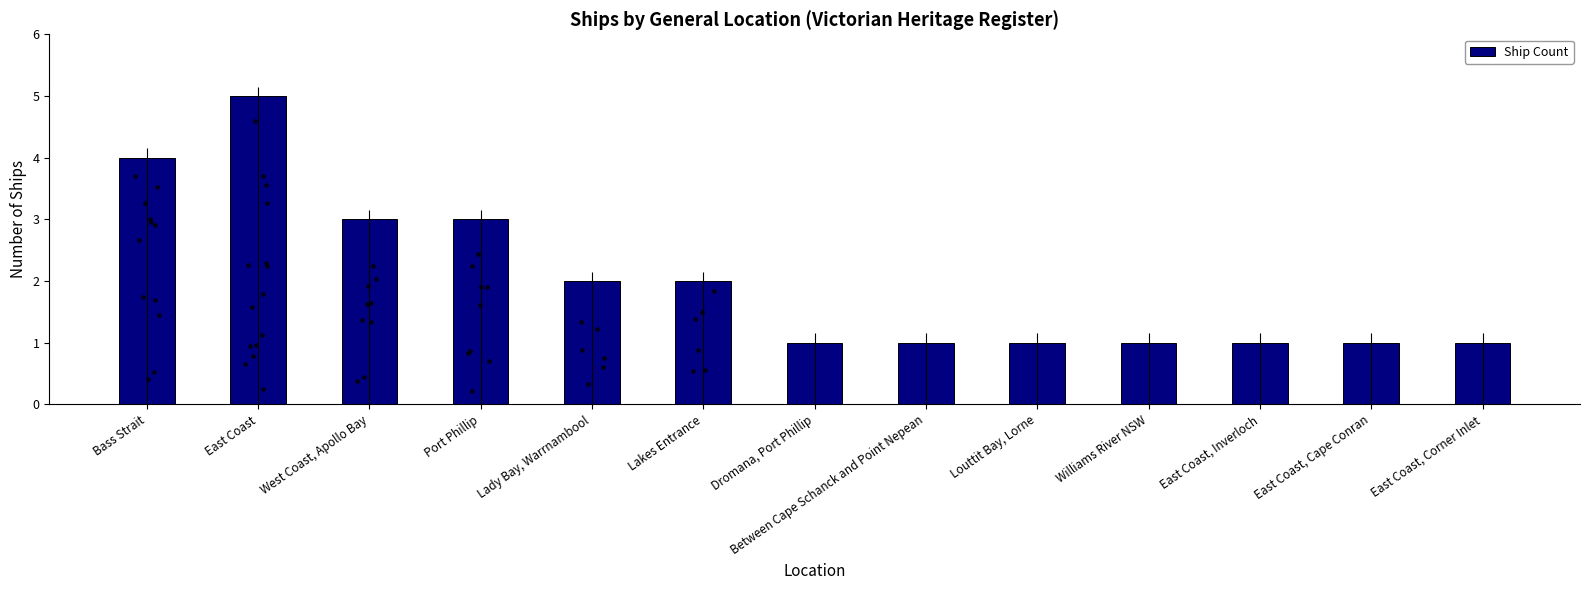

What is the change in value from East Coast to Lakes Entrance?

-3